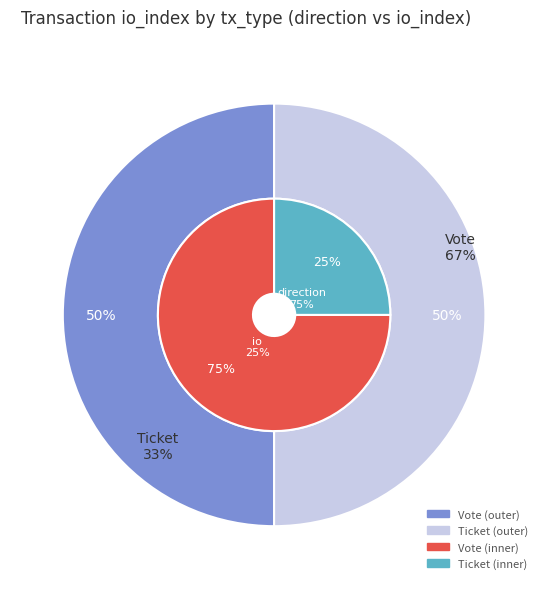

What is the majority slice?

Vote